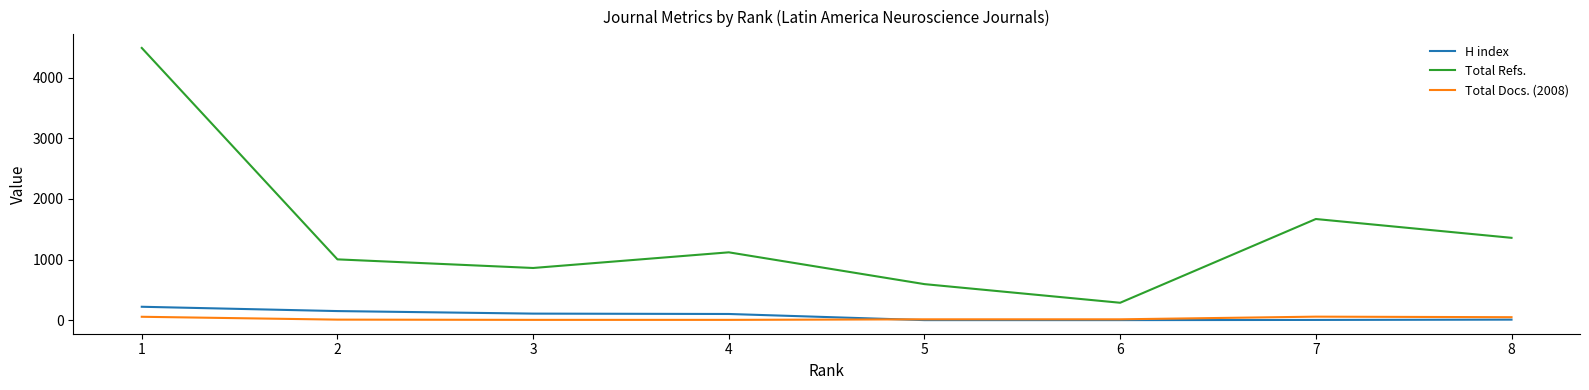

What is the difference between the Total Docs. (2008) values at 7 and 4?

53